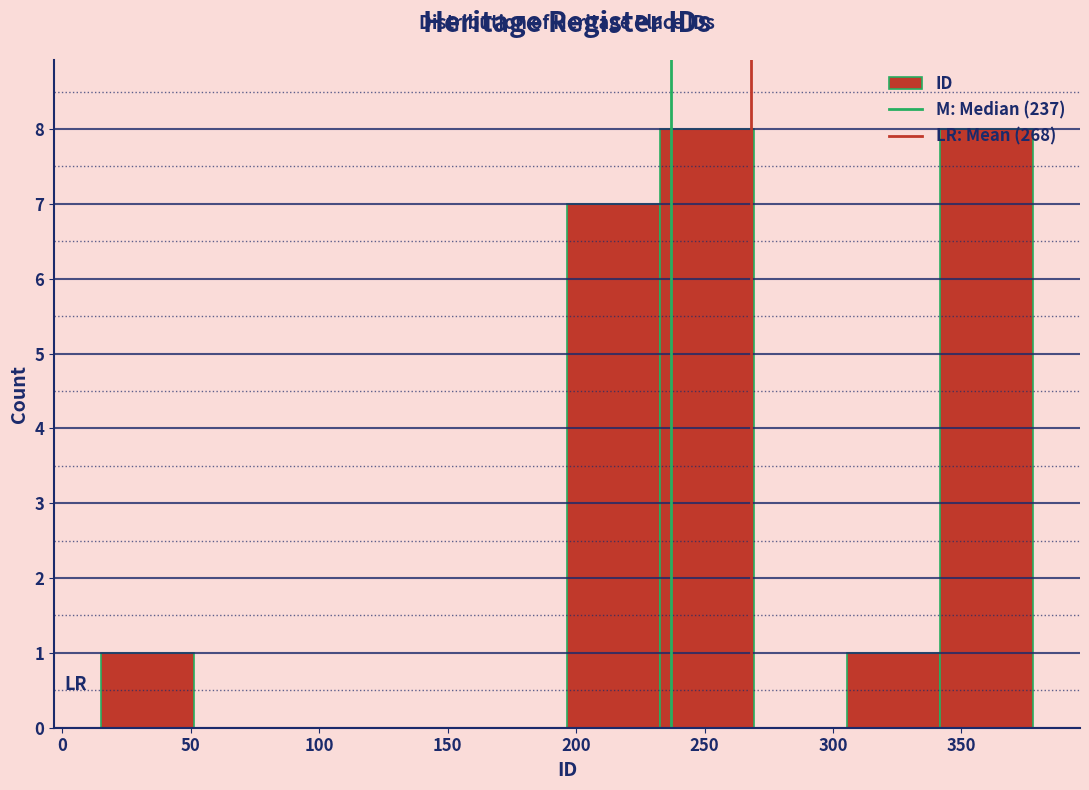

What is the height of the bar covering 195 to 235 on the x-axis? Neither the bar edges nor the heights are printed on the chart, so give them approximately, as read against the axes.

7